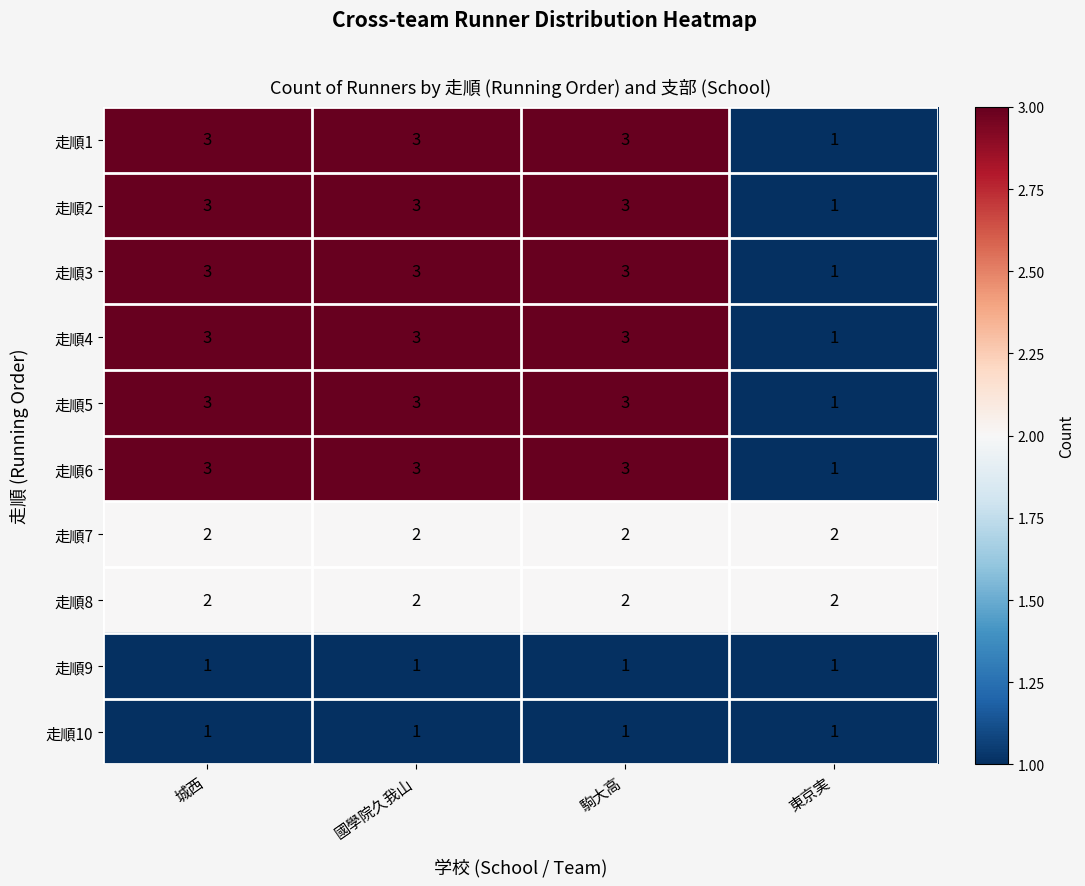

Which category has the lowest value in the 走順3 series?

東京実